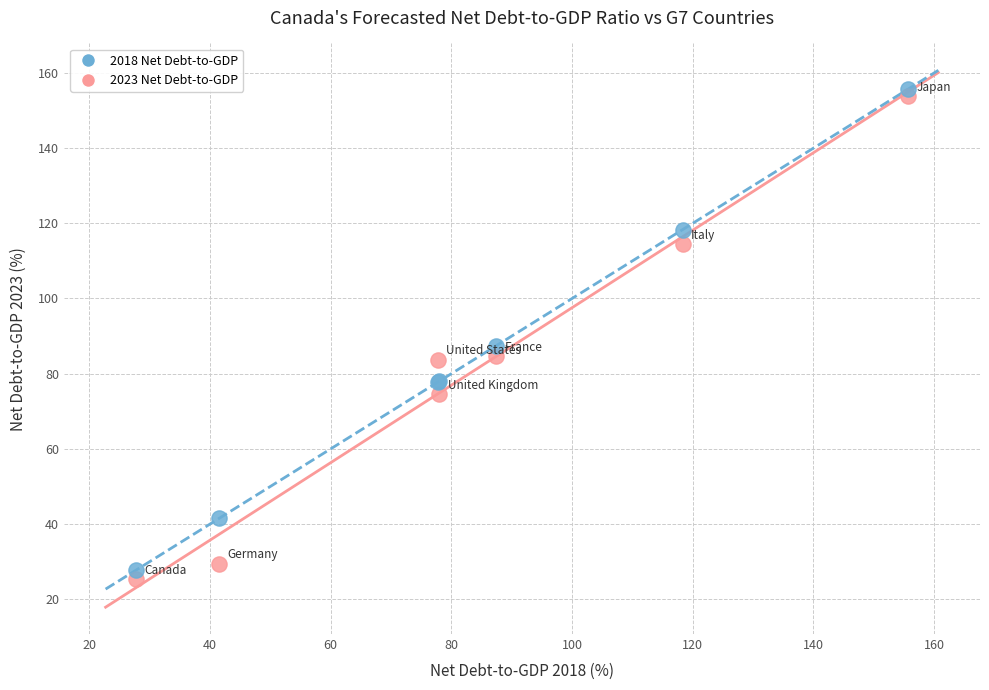

Across all series, what Y value is closest to 90?

87.4